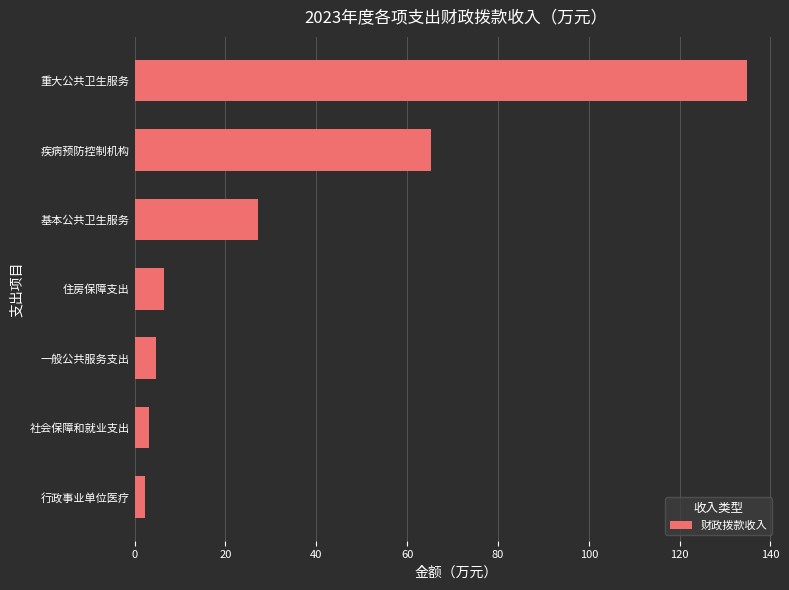

What is the minimum value shown in the chart?

2.2